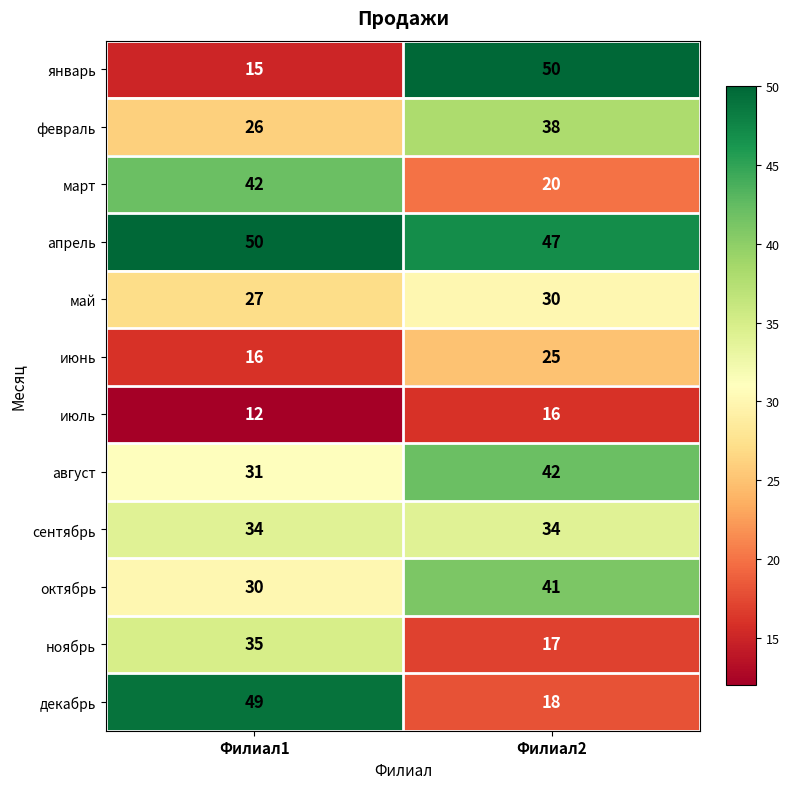

Rank the series at Филиал1 from lowest to highest value.

июль, январь, июнь, февраль, май, октябрь, август, сентябрь, ноябрь, март, декабрь, апрель